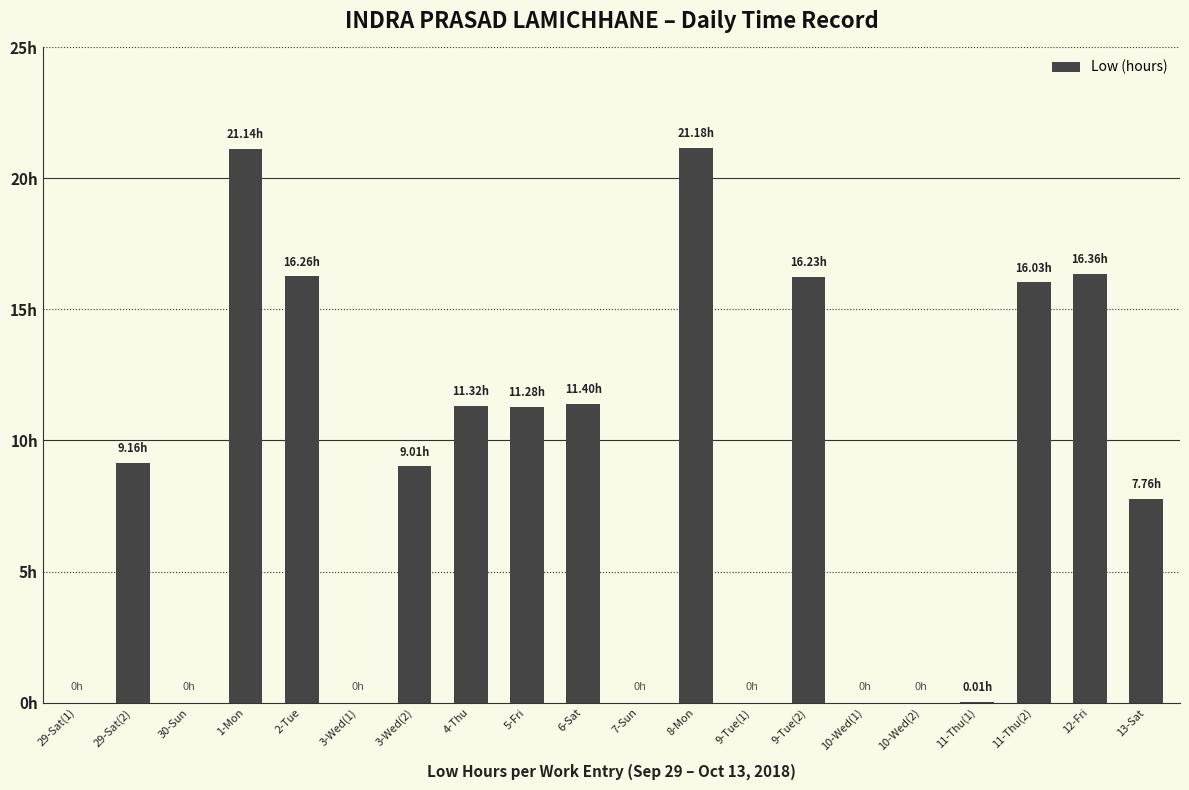

List the labels in order of value, largest first.

8-Mon, 1-Mon, 12-Fri, 2-Tue, 9-Tue(2), 11-Thu(2), 6-Sat, 4-Thu, 5-Fri, 29-Sat(2), 3-Wed(2), 13-Sat, 11-Thu(1), 29-Sat(1), 30-Sun, 3-Wed(1), 7-Sun, 9-Tue(1), 10-Wed(1), 10-Wed(2)